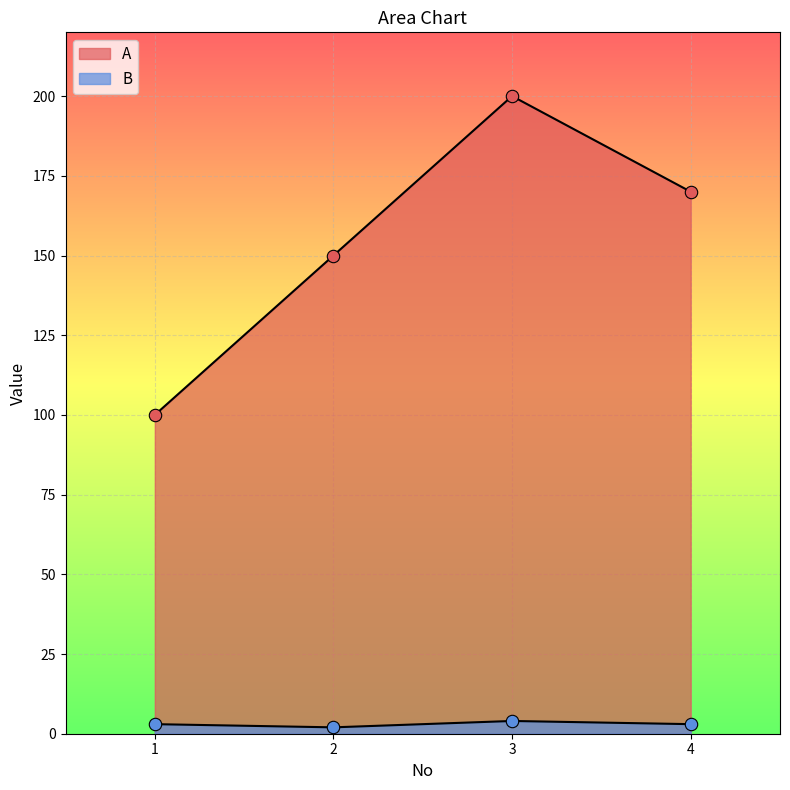

What are all the series names shown in the legend?

A, B